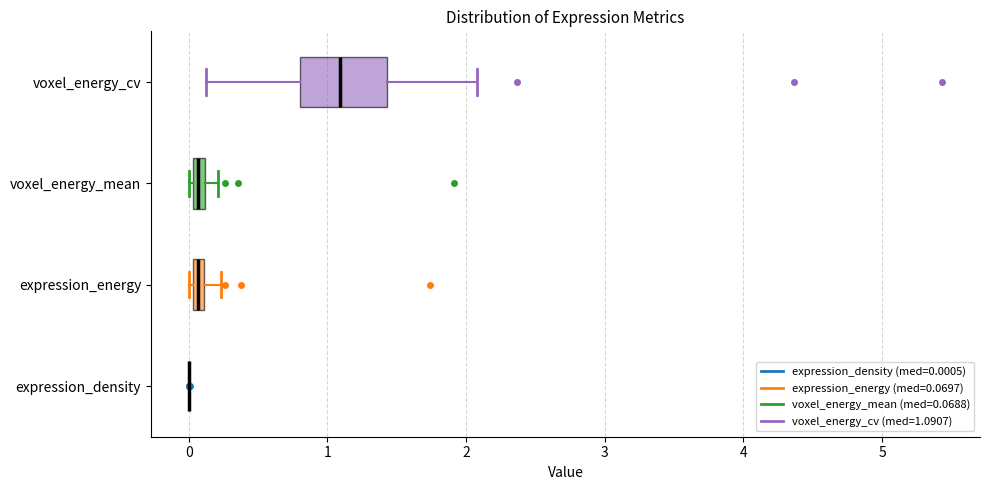

Which box is the widest, from its left edge to its right edge?

voxel_energy_cv